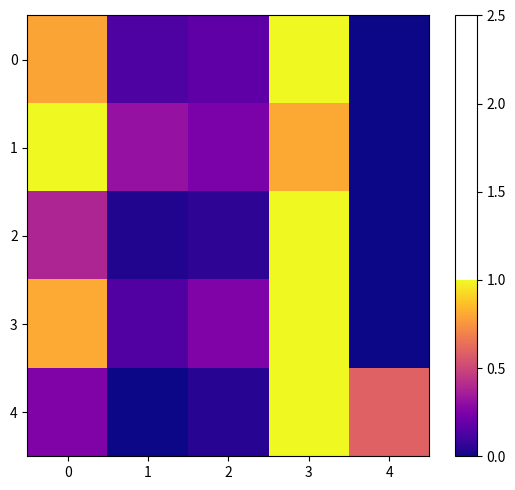

Reading left to right, transcribe all the data shown in this chart.

0: 0=0.8	1=0.1	2=0.2	3=1.0	4=0.0
1: 0=1.0	1=0.3	2=0.2	3=0.8	4=0.0
2: 0=0.4	1=0.0	2=0.1	3=1.0	4=0.0
3: 0=0.8	1=0.1	2=0.3	3=1.0	4=0.0
4: 0=0.3	1=0.0	2=0.0	3=1.0	4=0.6